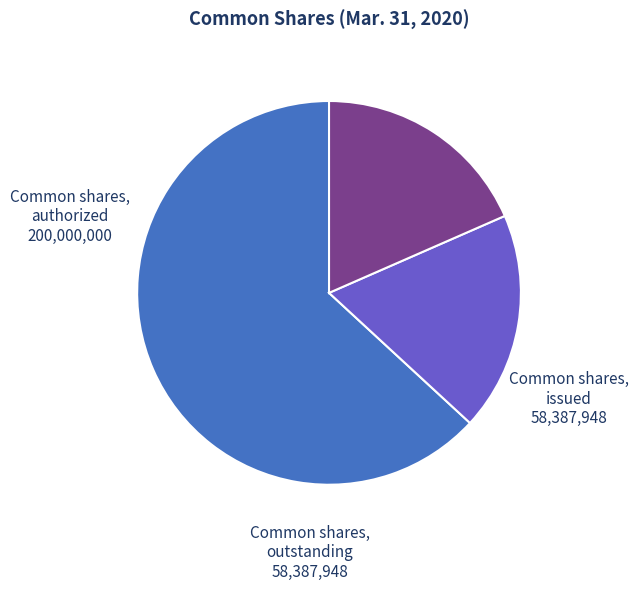

True or false: Common shares, authorized accounts for 78% of the total.

False